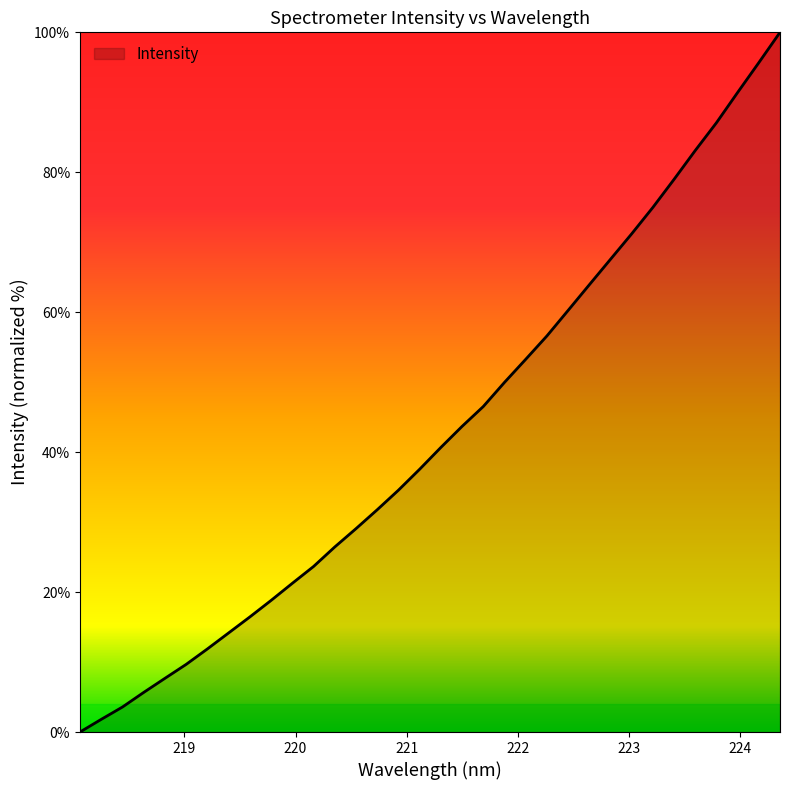

Reading left to right, transcribe all the data shown in this chart.

0.0	1.8	3.6	5.7	7.7	9.7	11.9	14.2	16.5	18.8	21.3	23.7	26.4	29.1	31.8	34.6	37.6	40.7	43.7	46.5	50.0	53.3	56.6	60.3	63.9	67.6	71.2	75.0	79.0	83.1	87.1	91.4	95.7	100.0